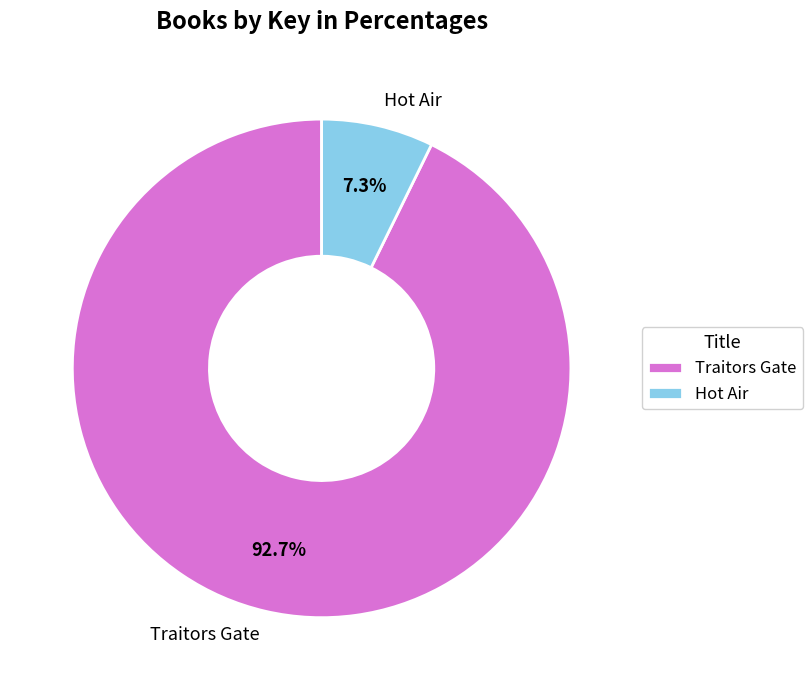

Does Traitors Gate represent more than half of the total?

Yes